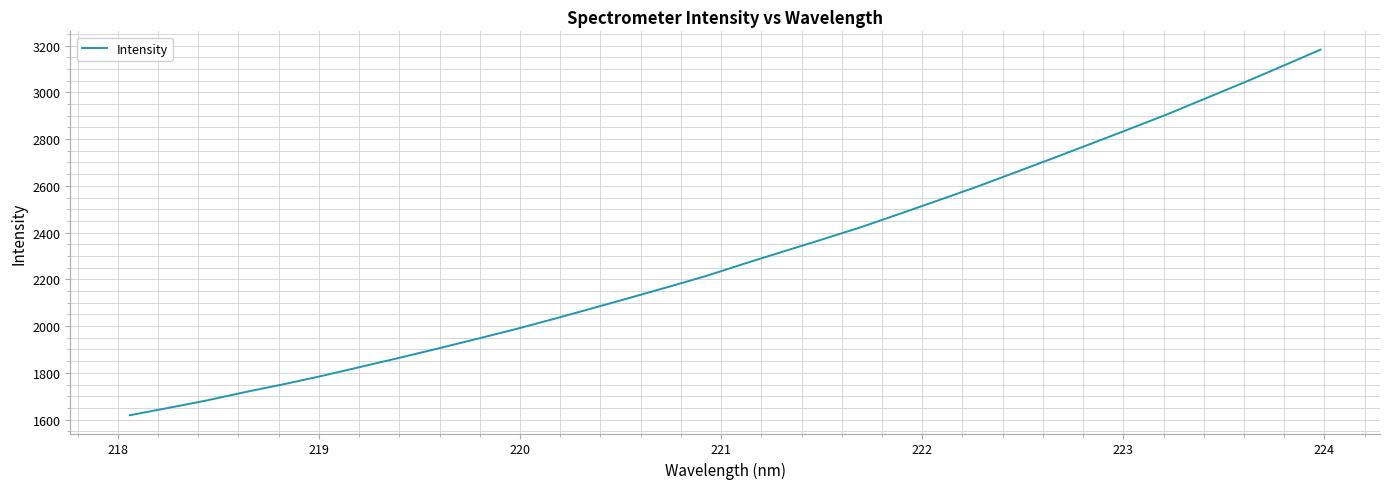

What is the smallest value displayed?

1618.7